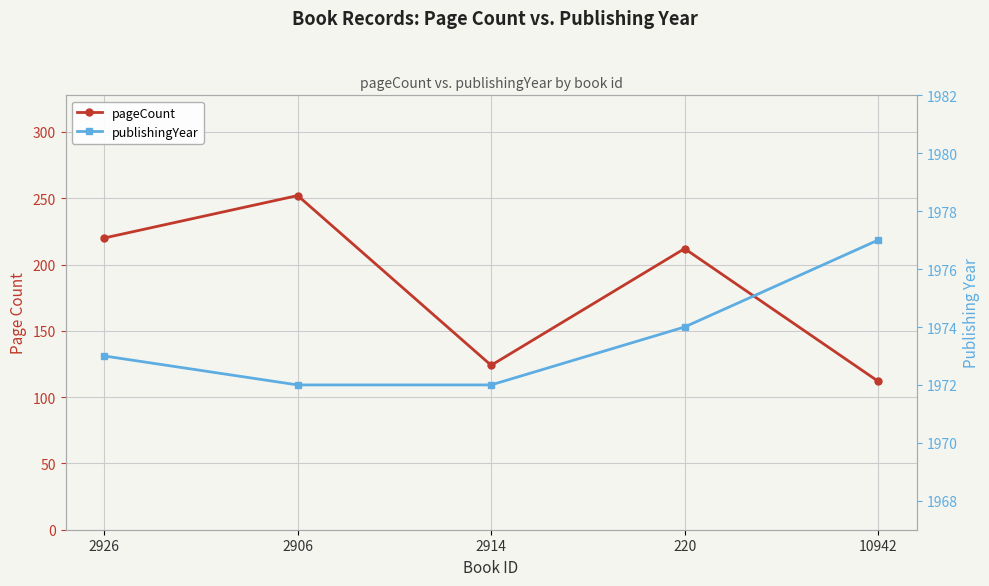

What is the label of the 3rd point from the right?

2914